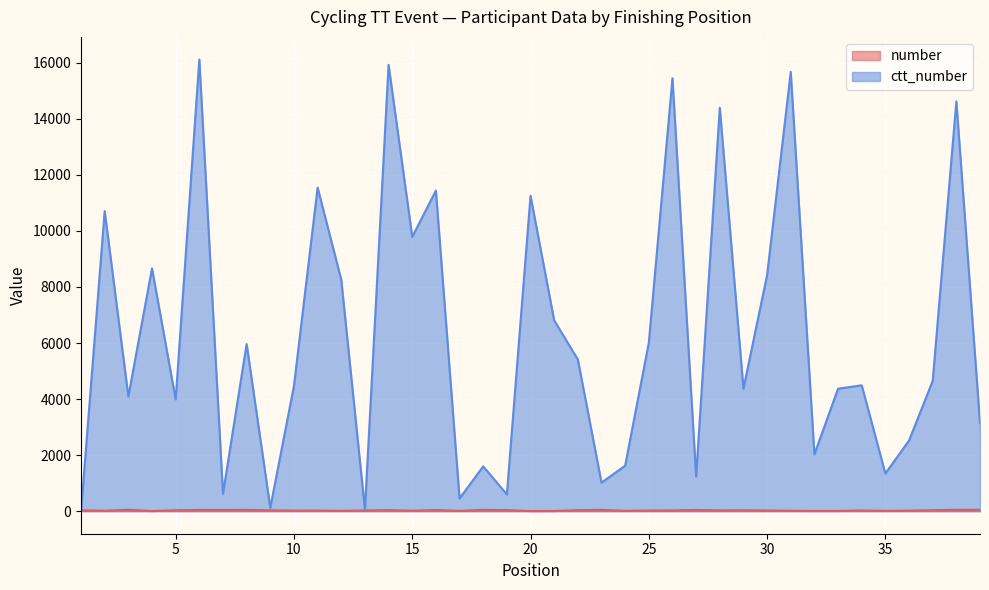

Reading left to right, what are all the values shown in this chart?

number: 30	15	50	5	31	44	42	45	32	20	21	11	25	38	16	41	10	46	37	4	6	36	47	12	22	27	43	28	33	23	14	7	8	24	9	18	34	49	48
ctt_number: 0	10710	4098	8664	3988	16120	622	5965	122	4471	11549	8260	56	15930	9789	11441	452	1598	599	11255	6808	5415	1017	1623	6010	15450	1235	14401	4371	8424	15676	2029	4371	4490	1343	2521	4648	14626	3142